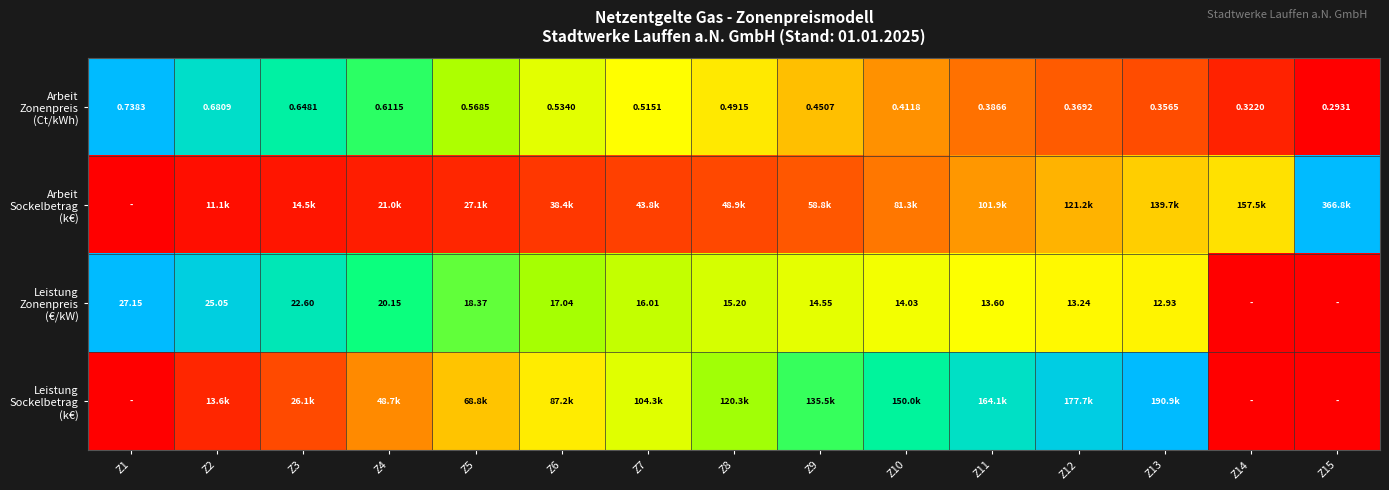

How many distinct data groups are displayed?

4